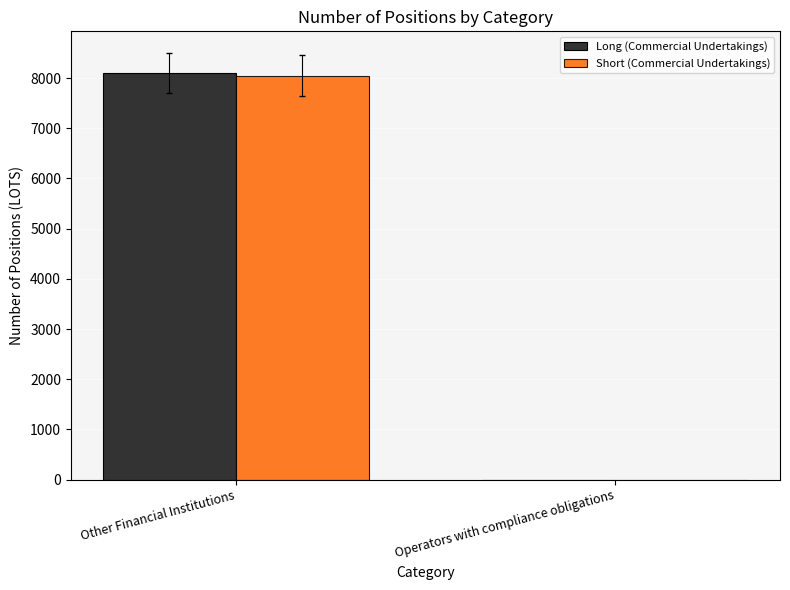

Reading left to right, transcribe all the data shown in this chart.

Long (Commercial Undertakings): Other Financial Institutions=8100	Operators with compliance obligations=0
Short (Commercial Undertakings): Other Financial Institutions=8050	Operators with compliance obligations=0